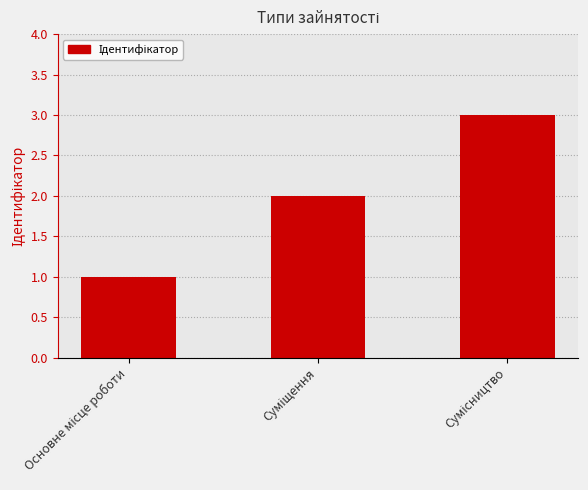

How many bars are there in total?

3